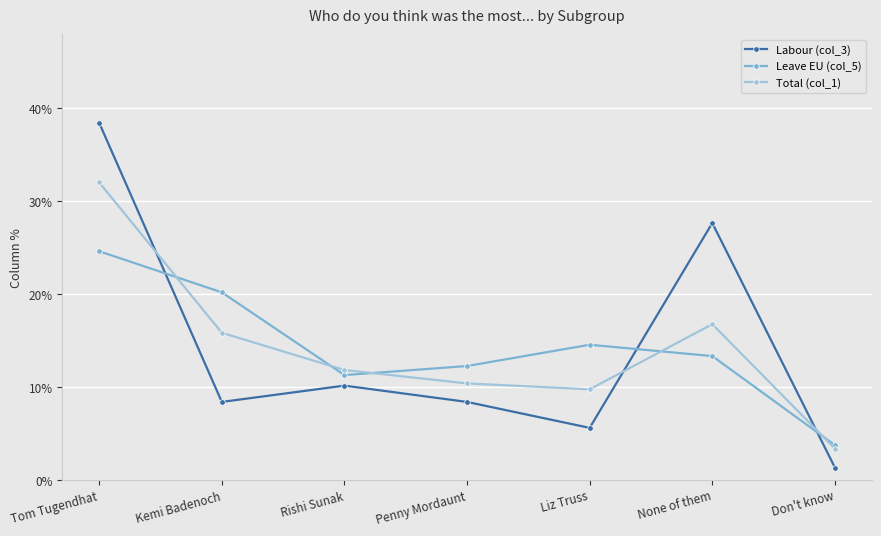

What is the label of the 2nd point from the right?

None of them